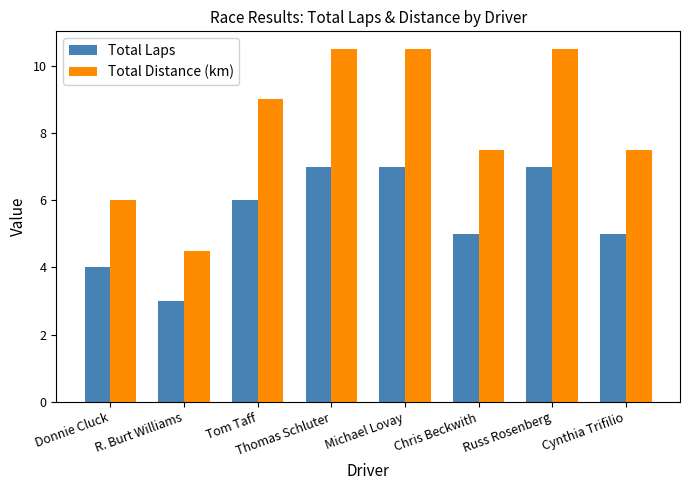

Which series has the largest range (max minus min)?

Total Distance (km)